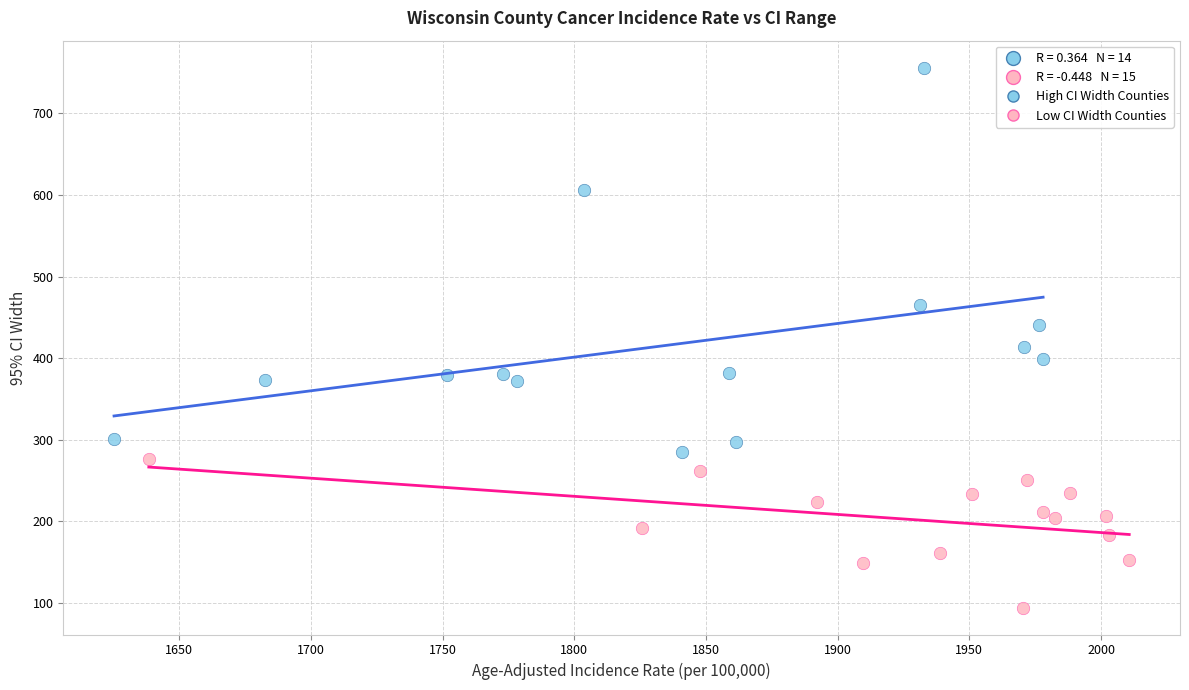

Which series has the widest spread of Y values?

High CI Width Counties